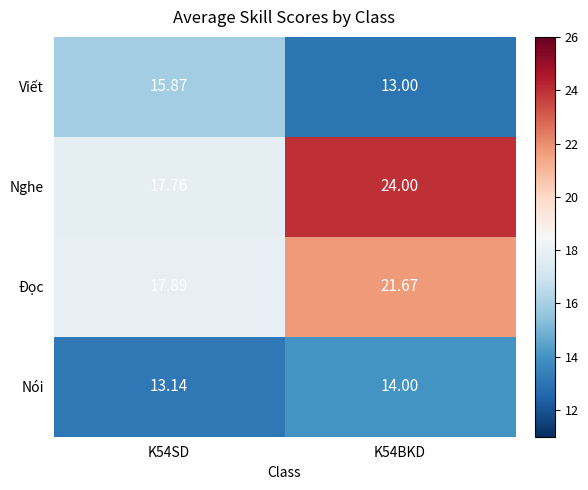

Which series changed the most between K54SD and K54BKD?

Nghe